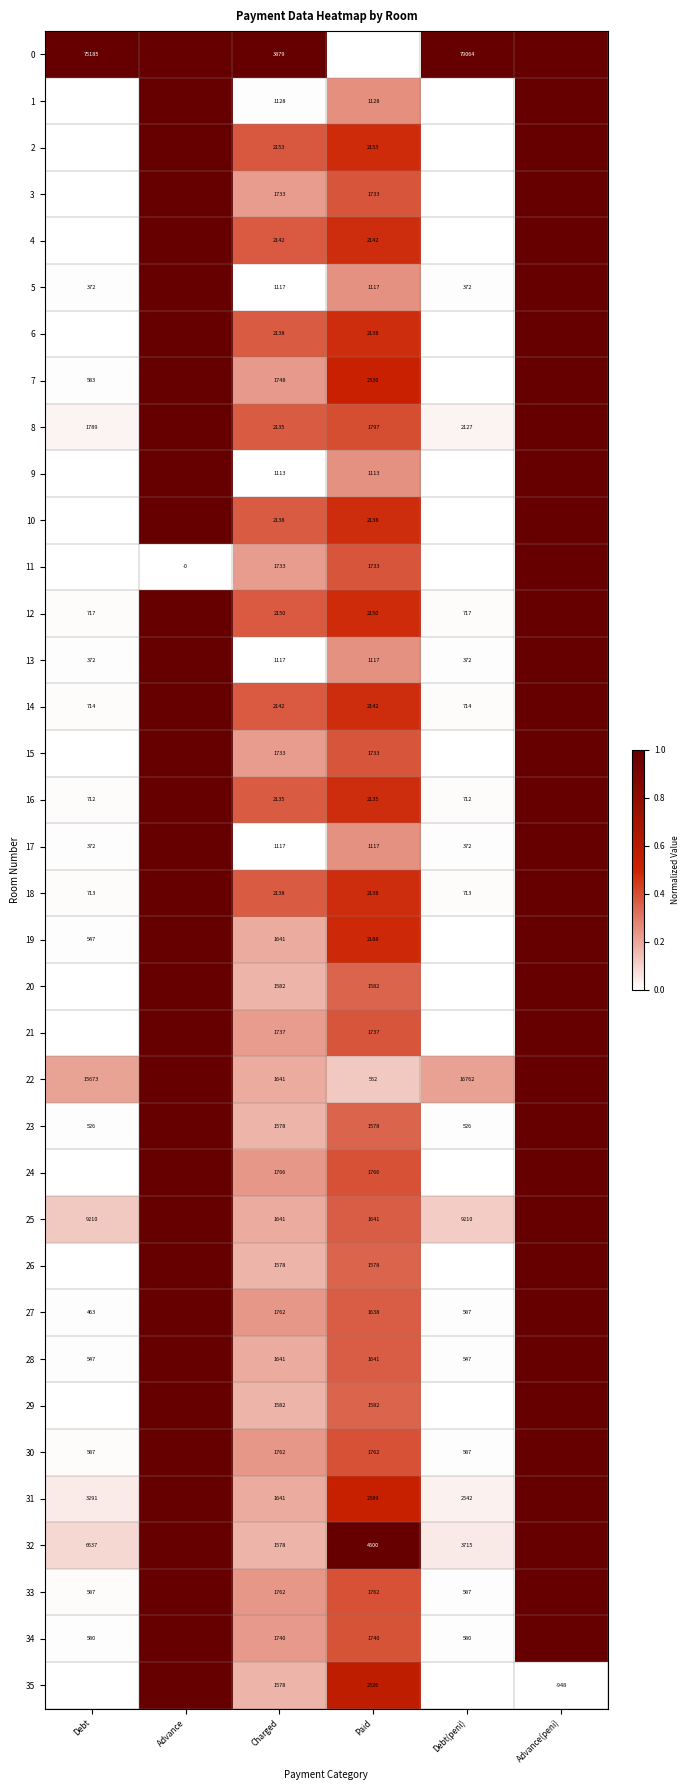

How many series are shown in this chart?

36